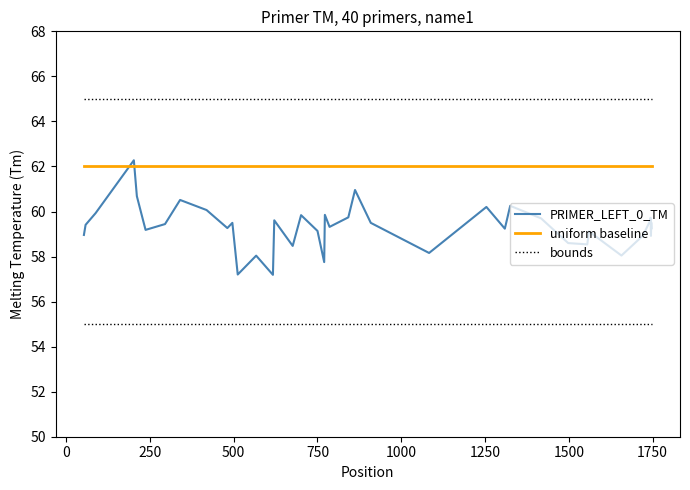

What is the maximum value for PRIMER_LEFT_0_TM?

62.3